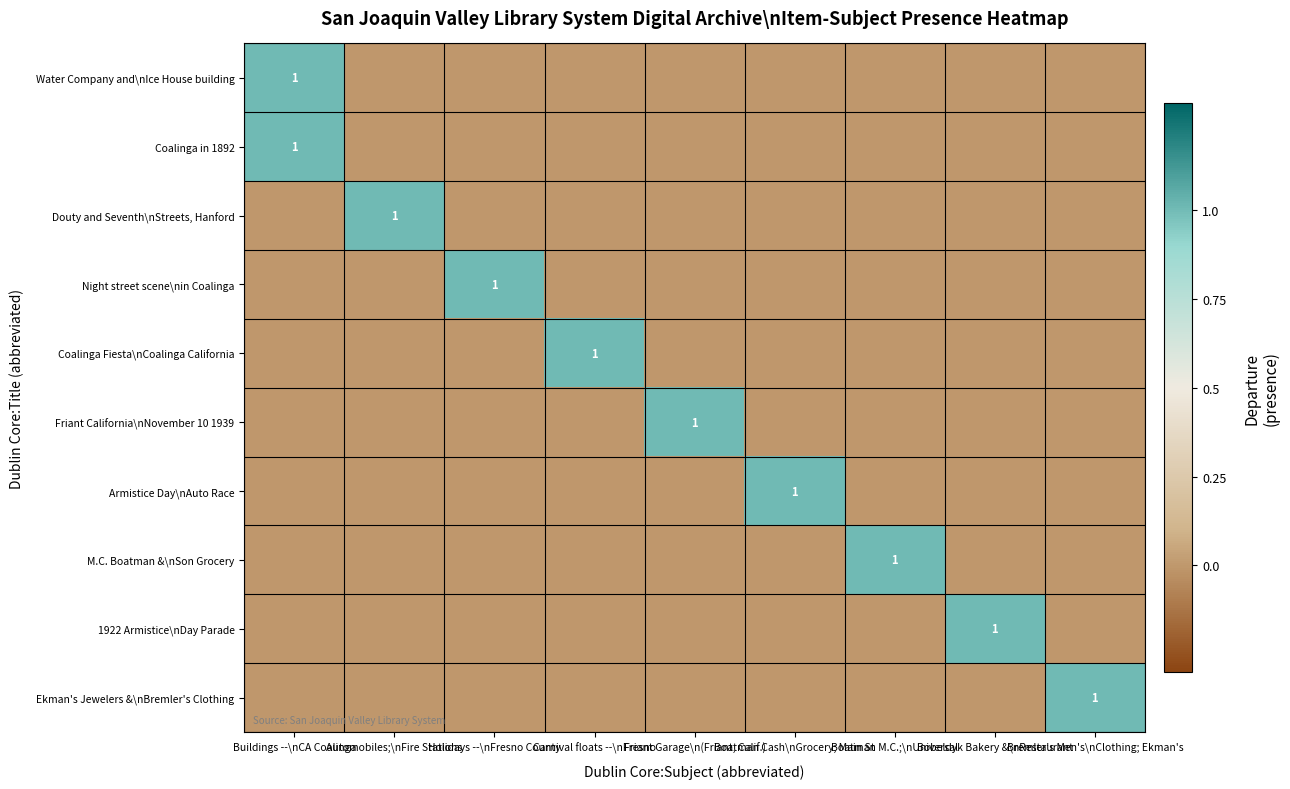

At how many categories does at least one series exceed 0?

9